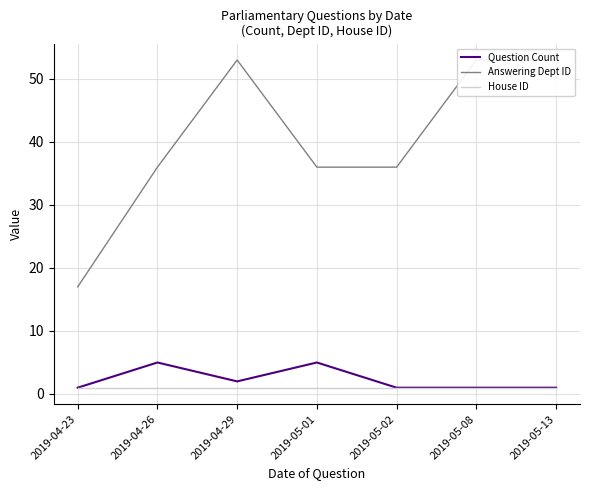

How many lines are shown in the chart?

3